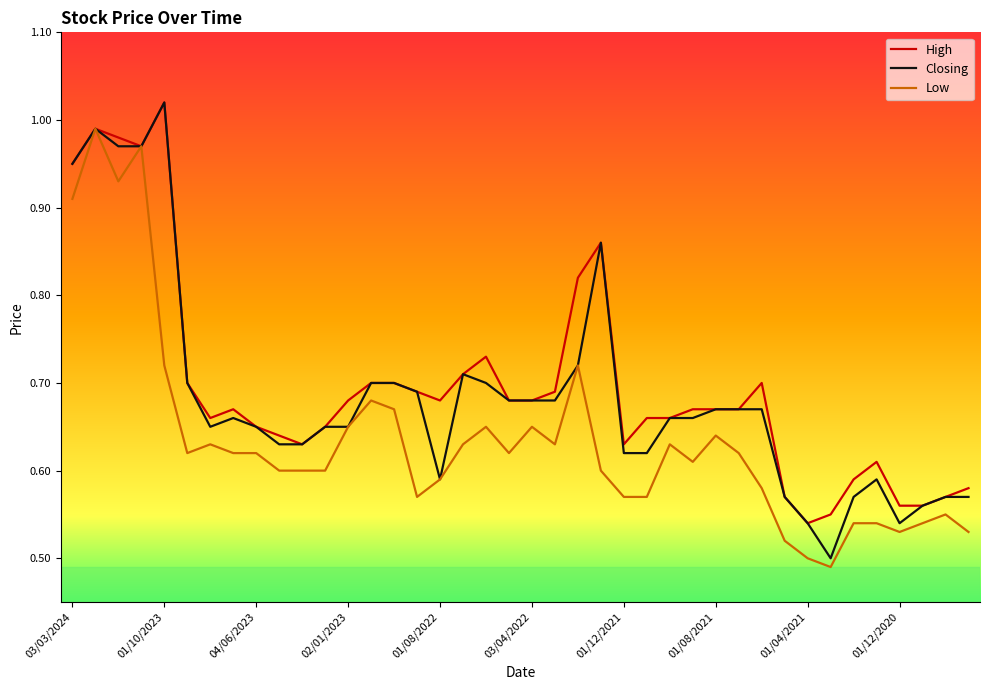

Which series has the largest total across all categories?

High